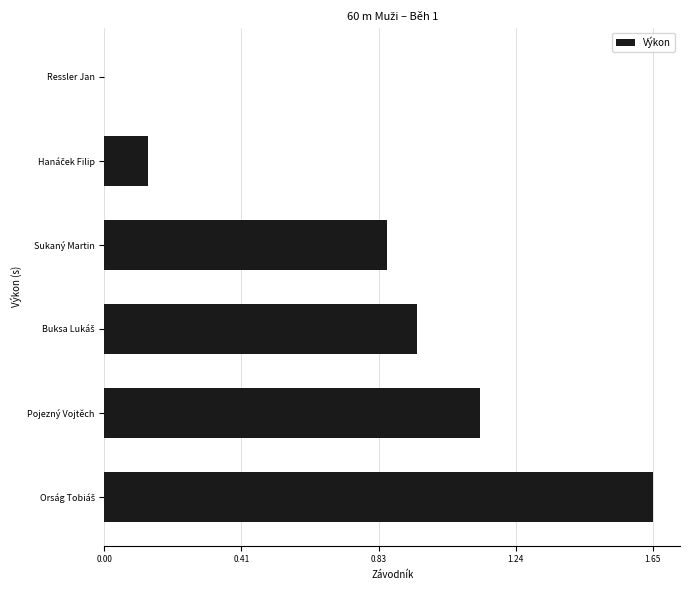

What is the sum of all values?

4.7